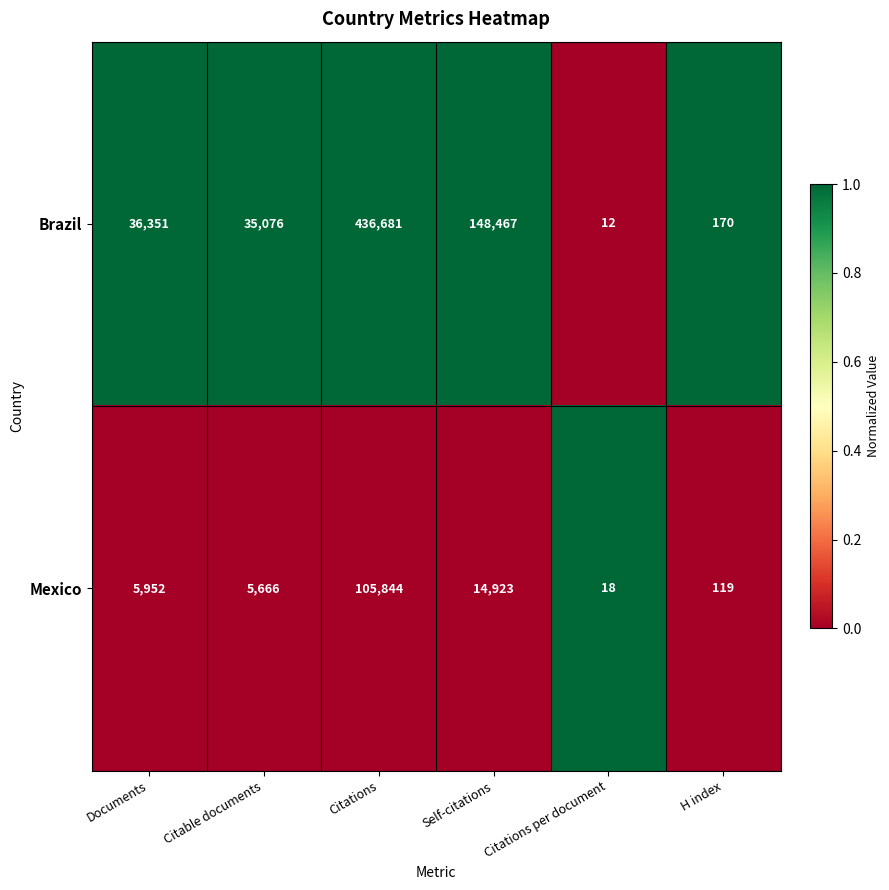

Which series has the widest spread of values?

Brazil